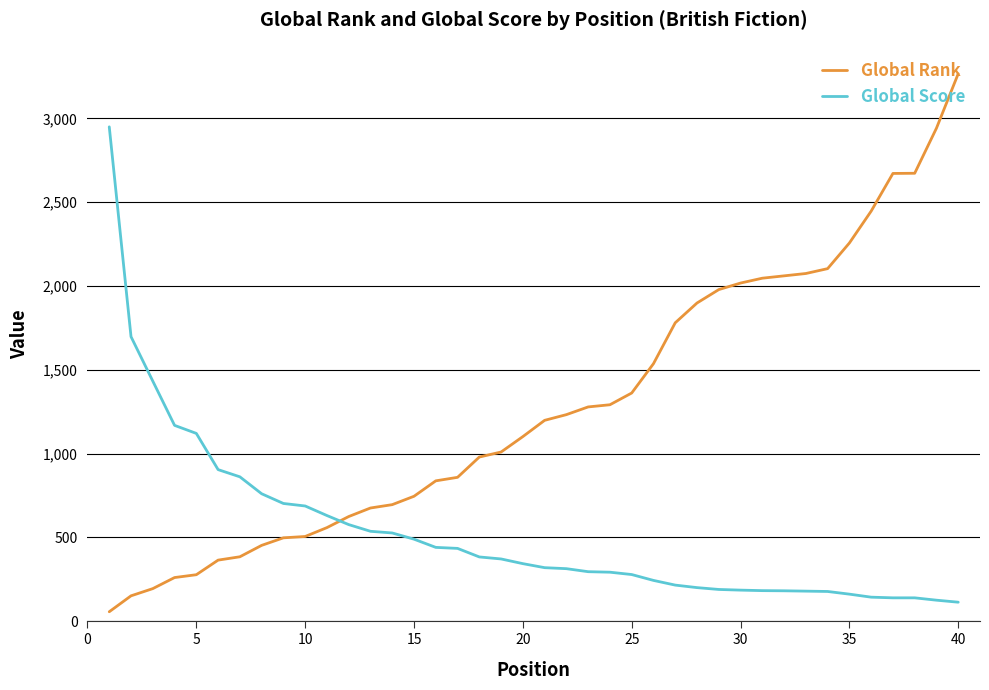

What is the minimum value shown in the chart?

57